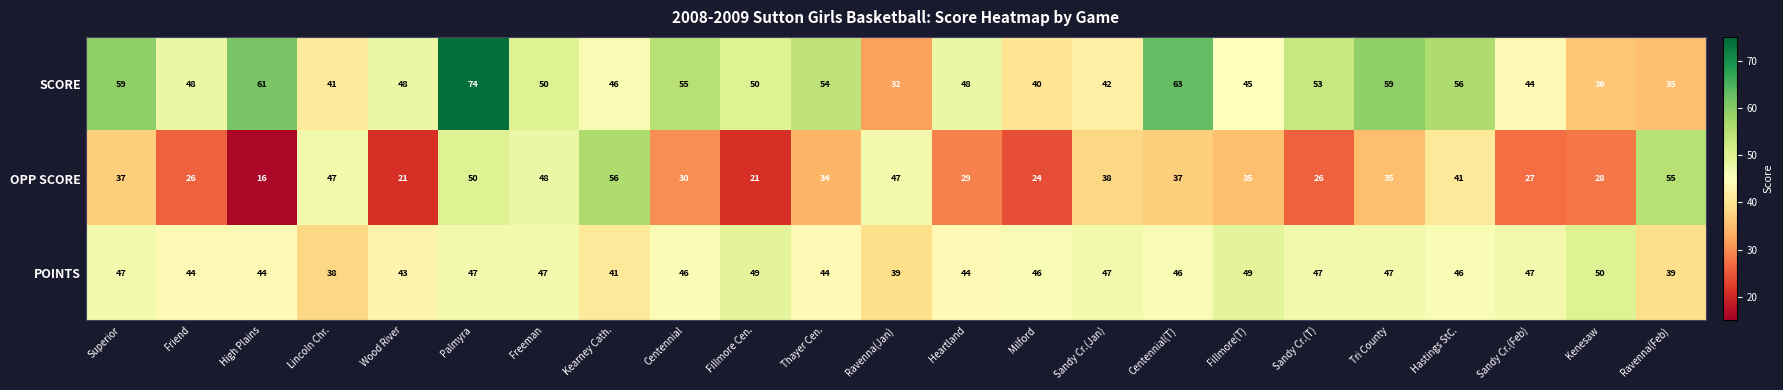

At which category is the sum across all series the highest?

Palmyra